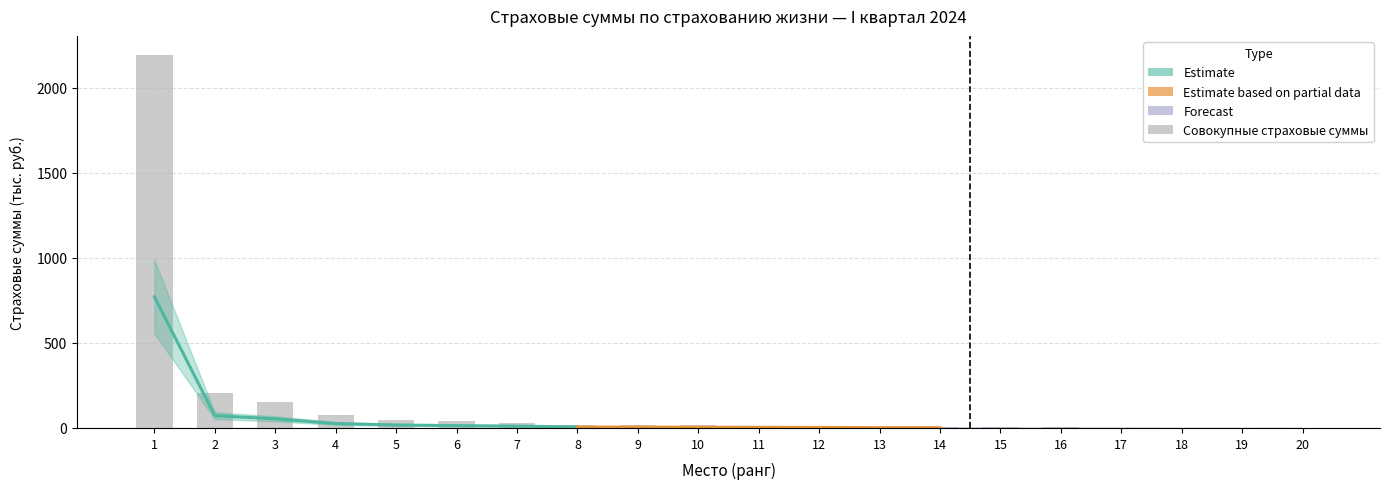

What is the average value?

142.4